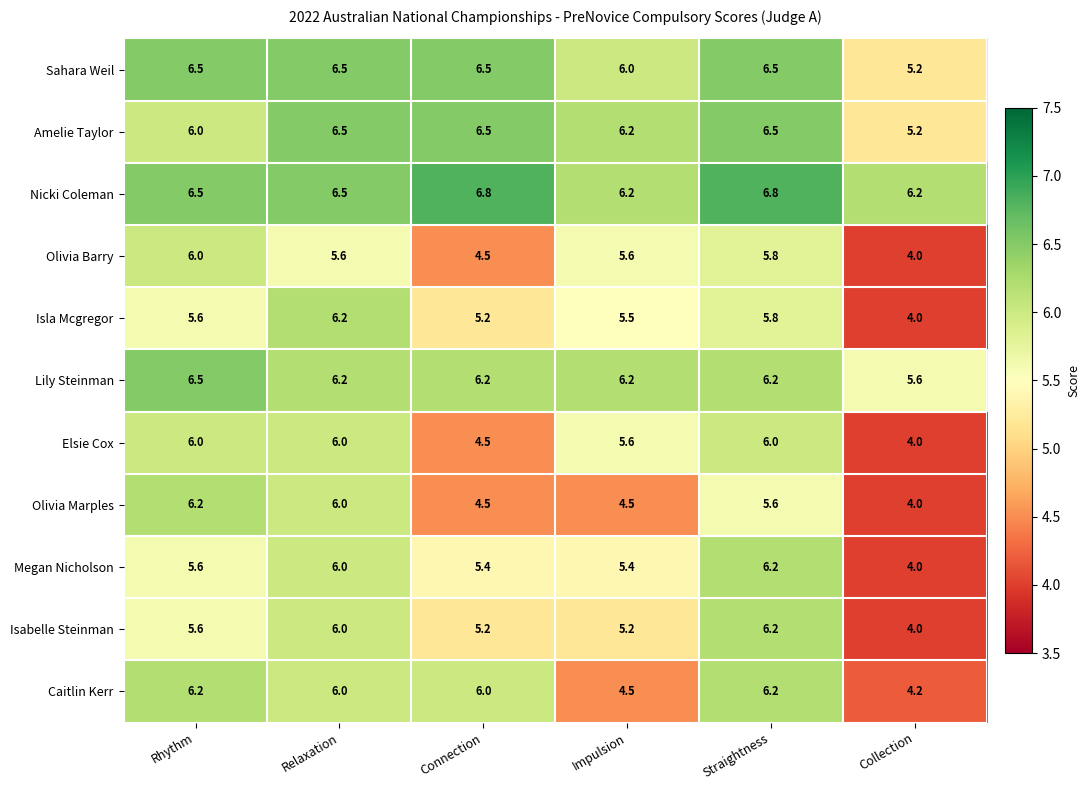

Count the Amelie Taylor values in the range 6 to 7.

5